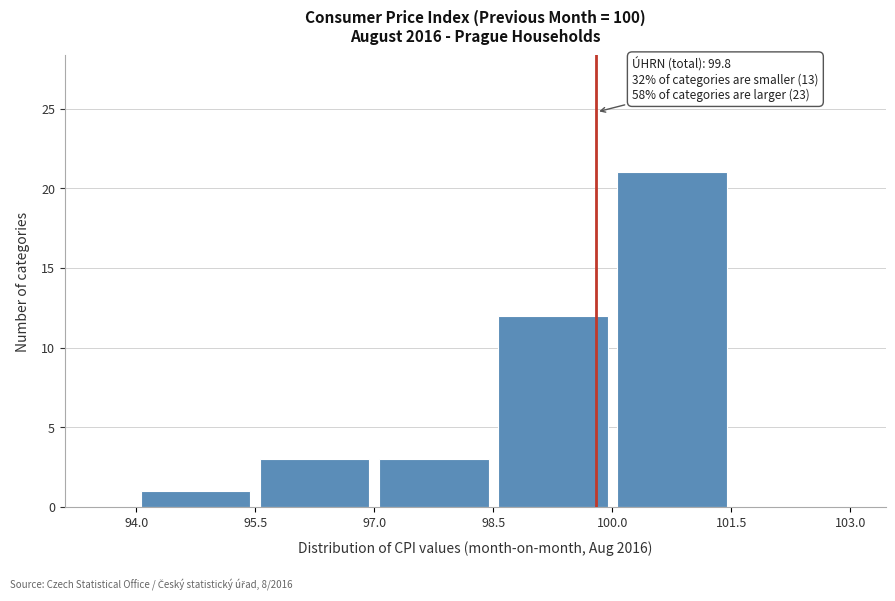

Which range on the x-axis has the tallest bar?

100.0 to 101.5